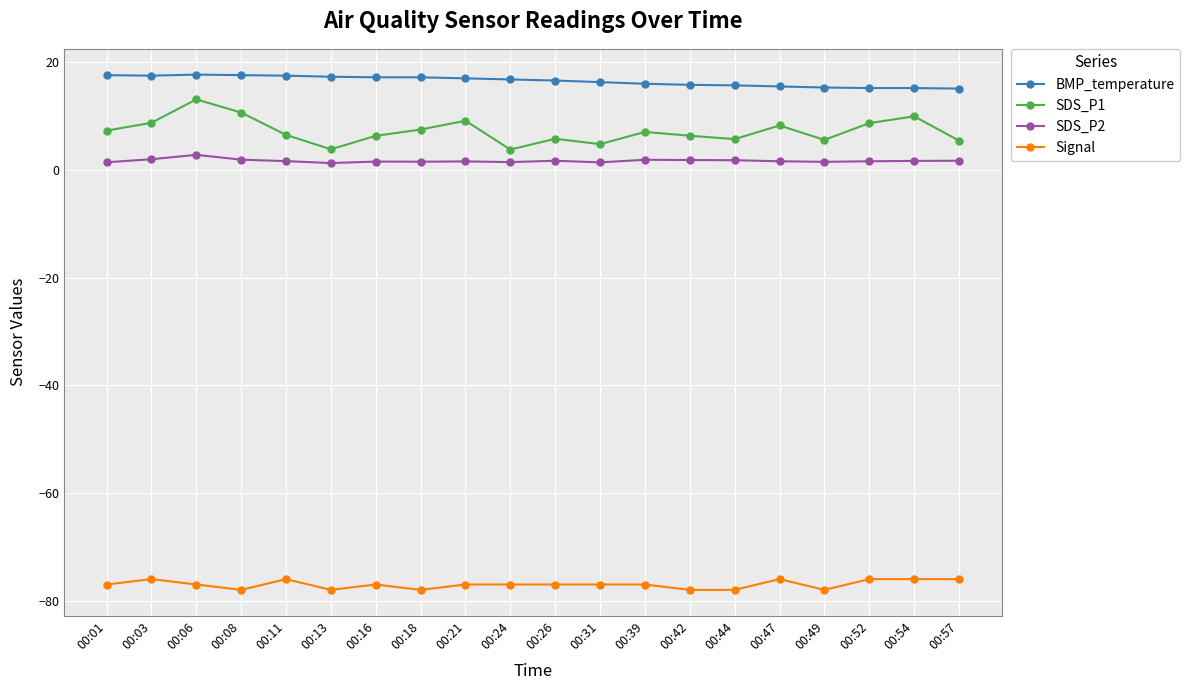

How many values in the SDS_P1 series are below 7?

10